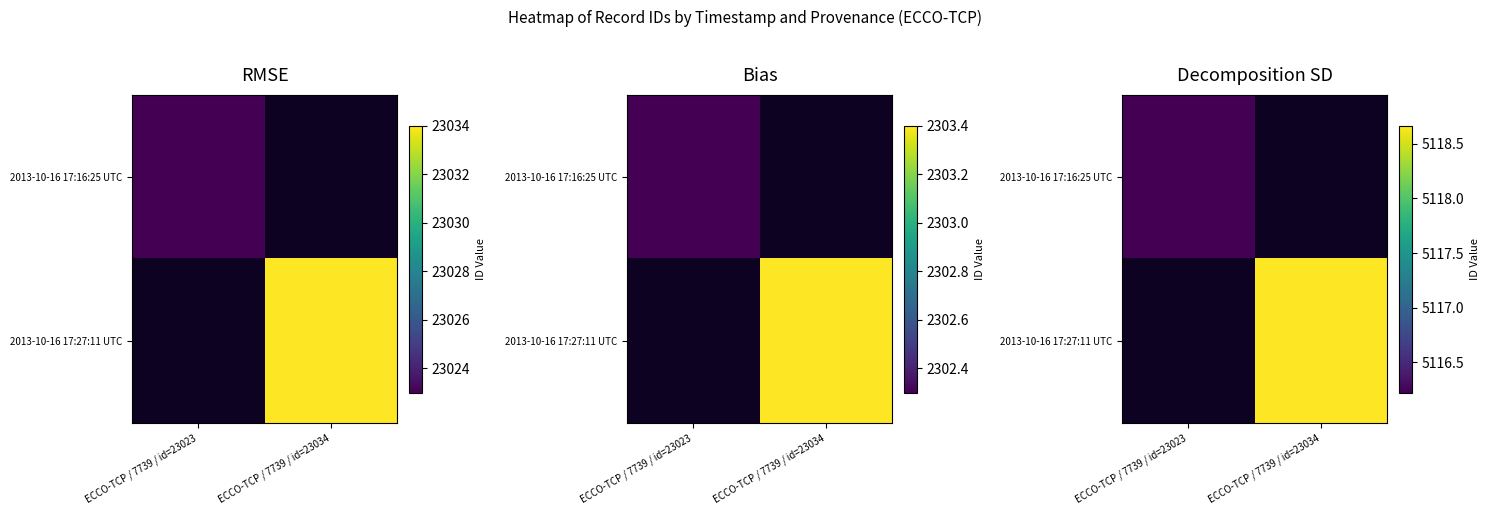

The 2013-10-16 17:16:25 UTC series shows 5116.2 at ECCO-TCP / 7739 / id=23023. True or false?

True